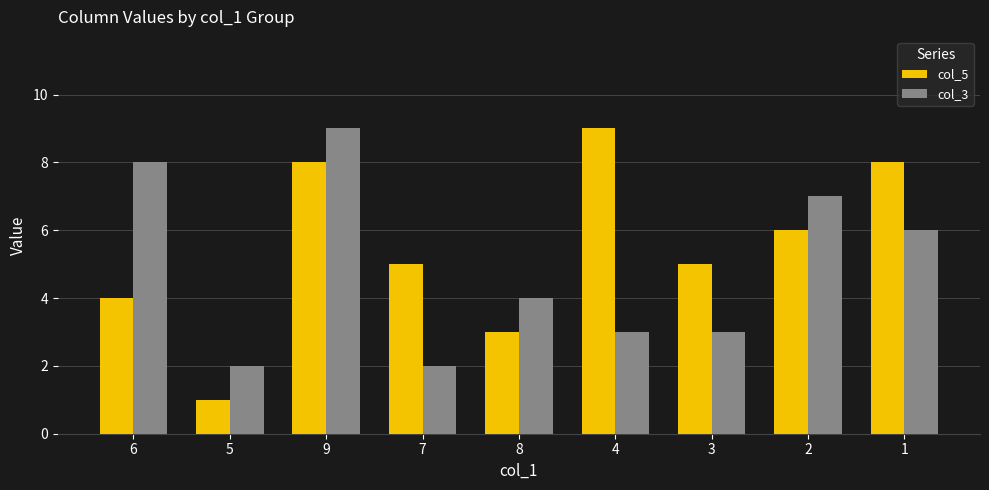

True or false: col_5 has a value of 5 at 7.

True